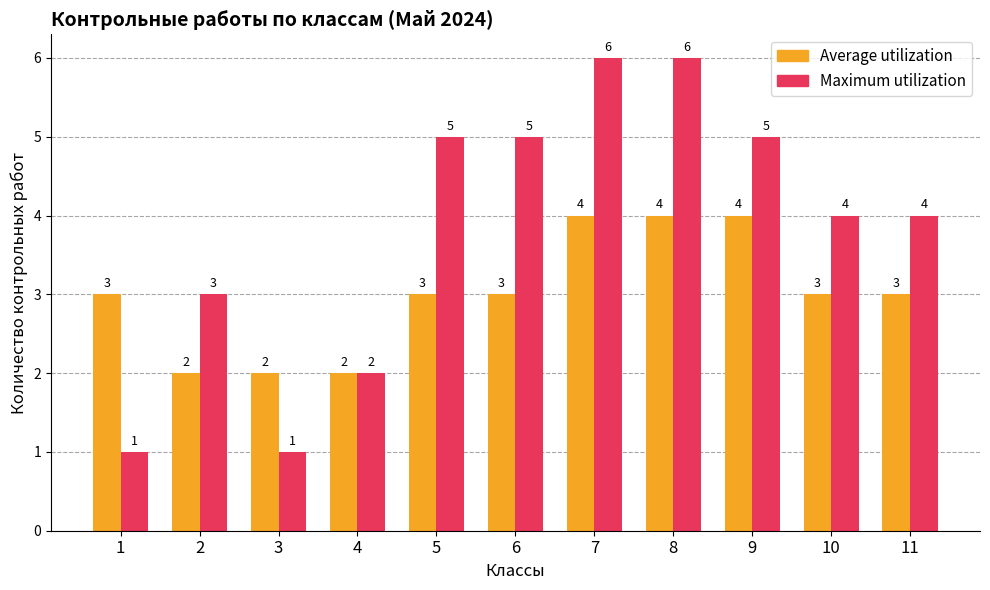

Is the value of Maximum utilization at 3 greater than the value of Average utilization at 6?

No